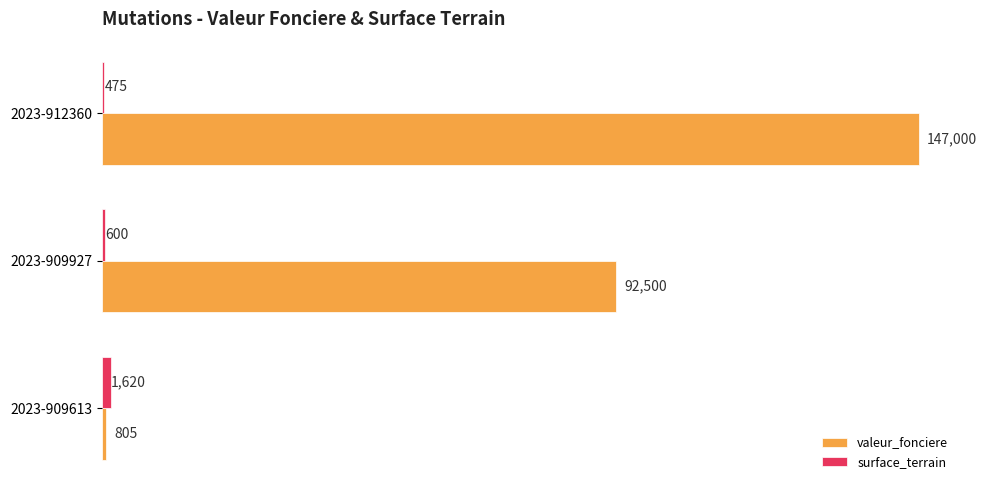

List the series in order of their peak value, lowest first.

surface_terrain, valeur_fonciere